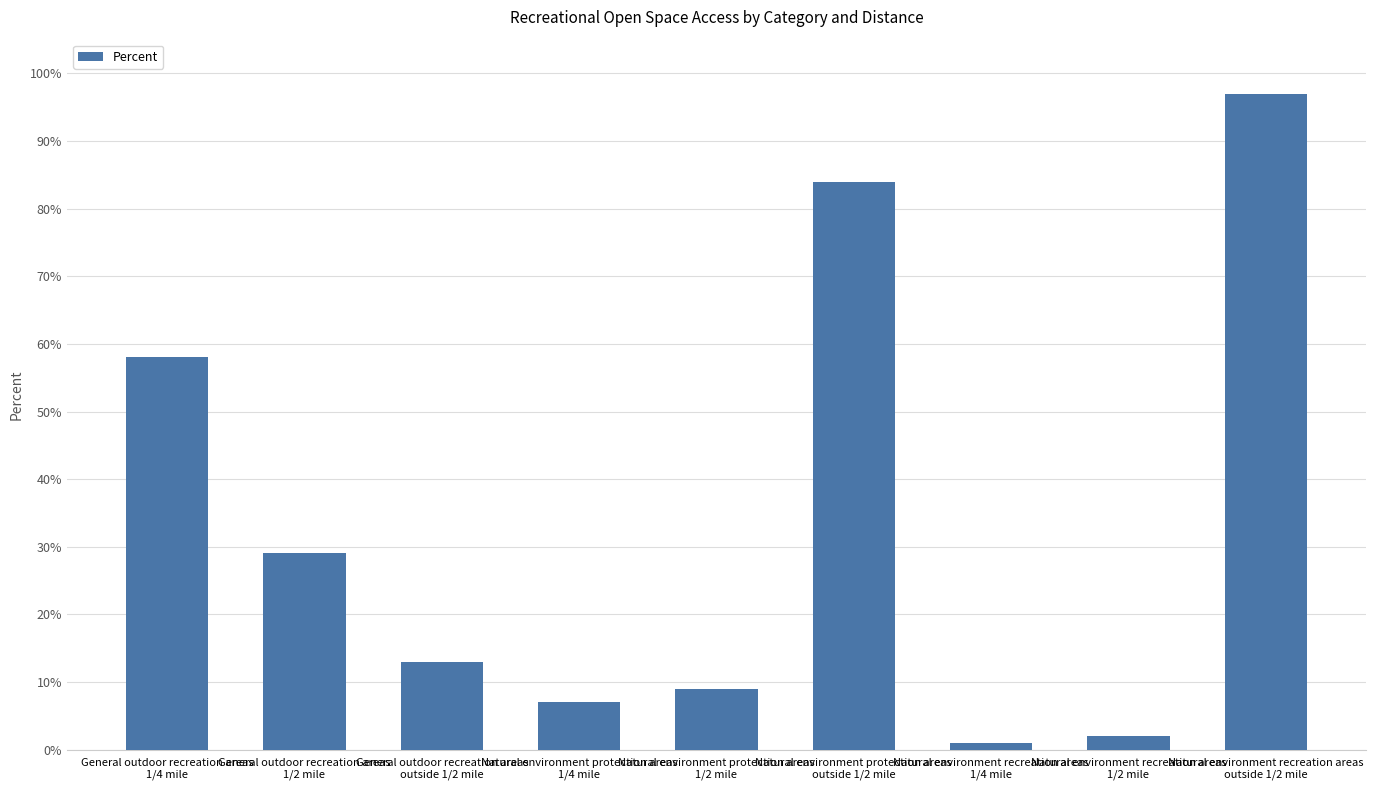

List the labels in order of value, largest first.

Natural environment recreation areas
outside 1/2 mile, Natural environment protection areas
outside 1/2 mile, General outdoor recreation areas
1/4 mile, General outdoor recreation areas
1/2 mile, General outdoor recreation areas
outside 1/2 mile, Natural environment protection areas
1/2 mile, Natural environment protection areas
1/4 mile, Natural environment recreation areas
1/2 mile, Natural environment recreation areas
1/4 mile